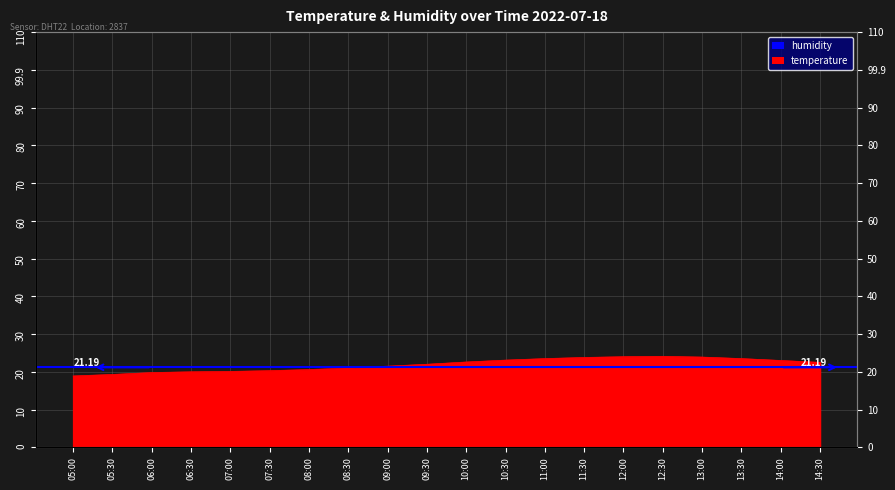

At which category does the data reach its first local peak?

12:30